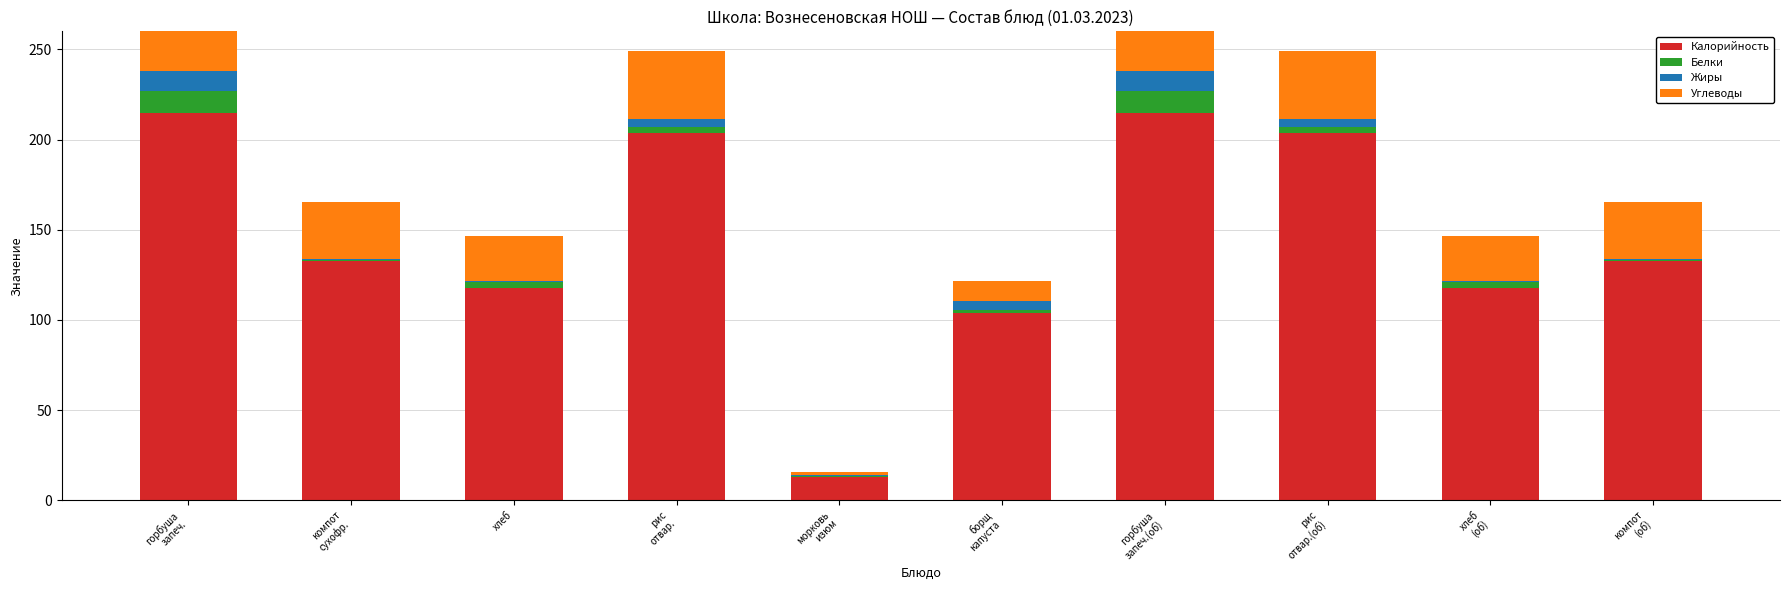

Is it true that Жиры equals 7.3 at рис
отвар.(об)?

False